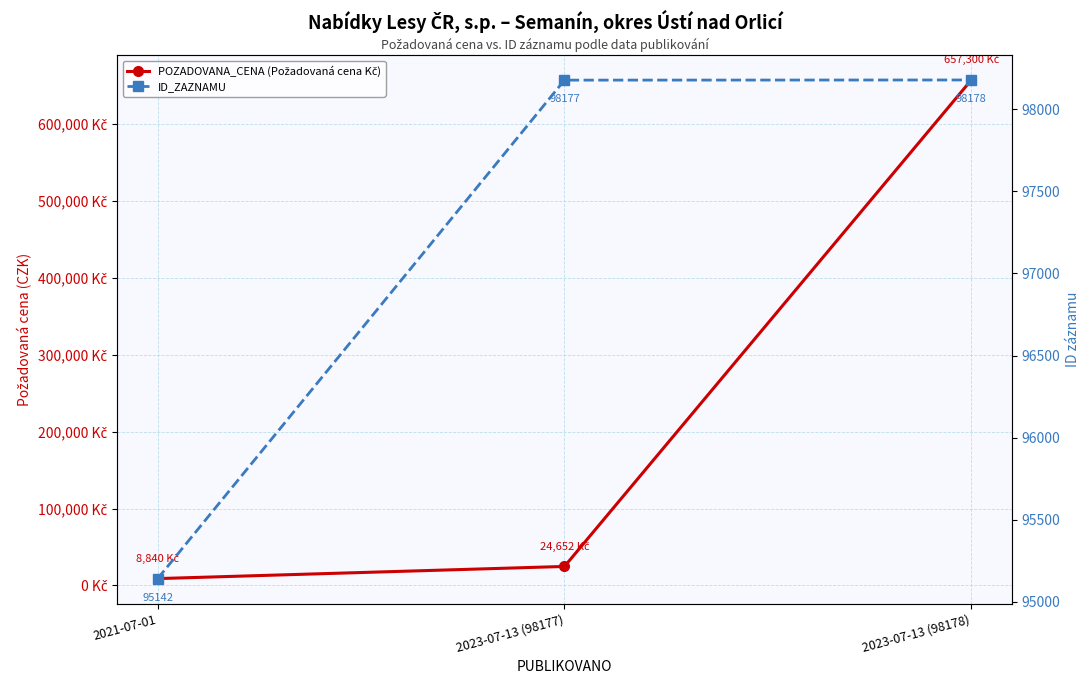

Where is POZADOVANA_CENA (Požadovaná cena Kč) nearest to the value 333070?

2023-07-13 (98177)